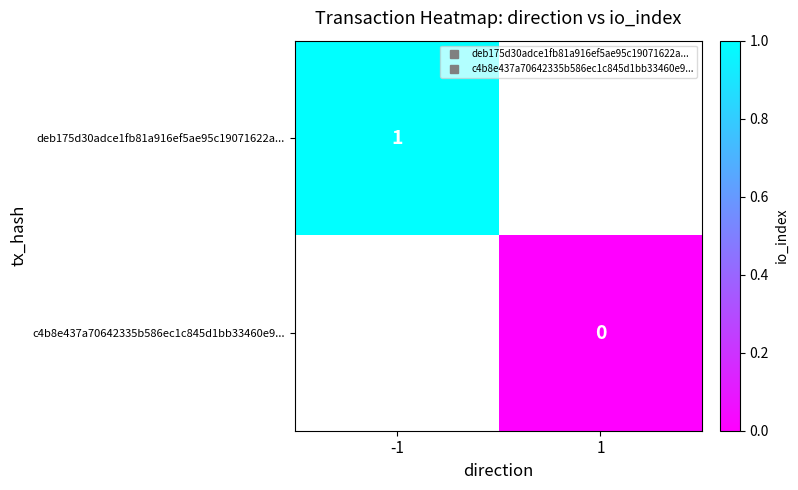

What value does the deb175d30adce1fb81a916ef5ae95c19071622a... series have at -1?

1.0